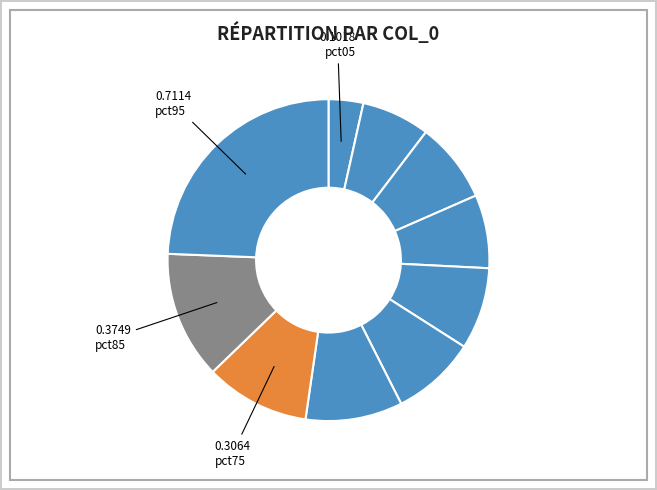

Count the number of slices in the pie.

10